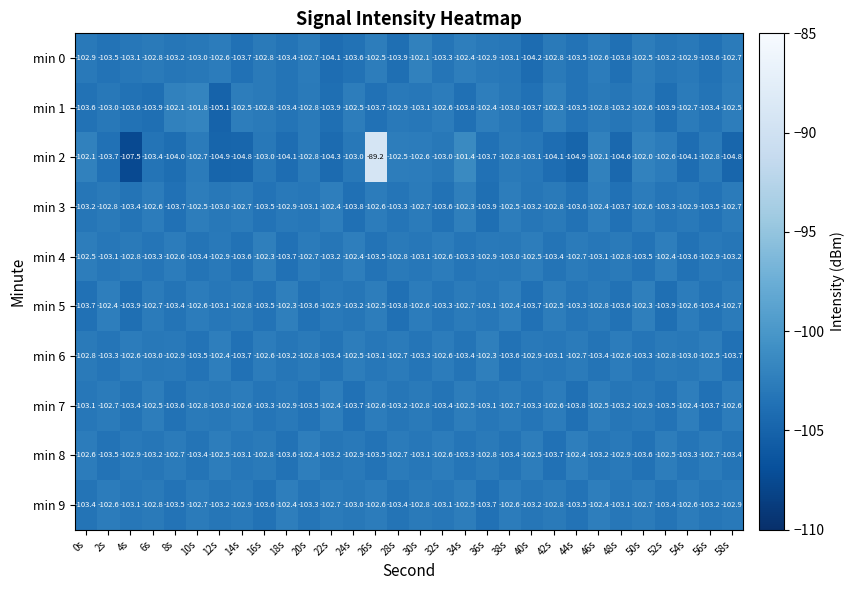

Count the number of categories in the chart.

30